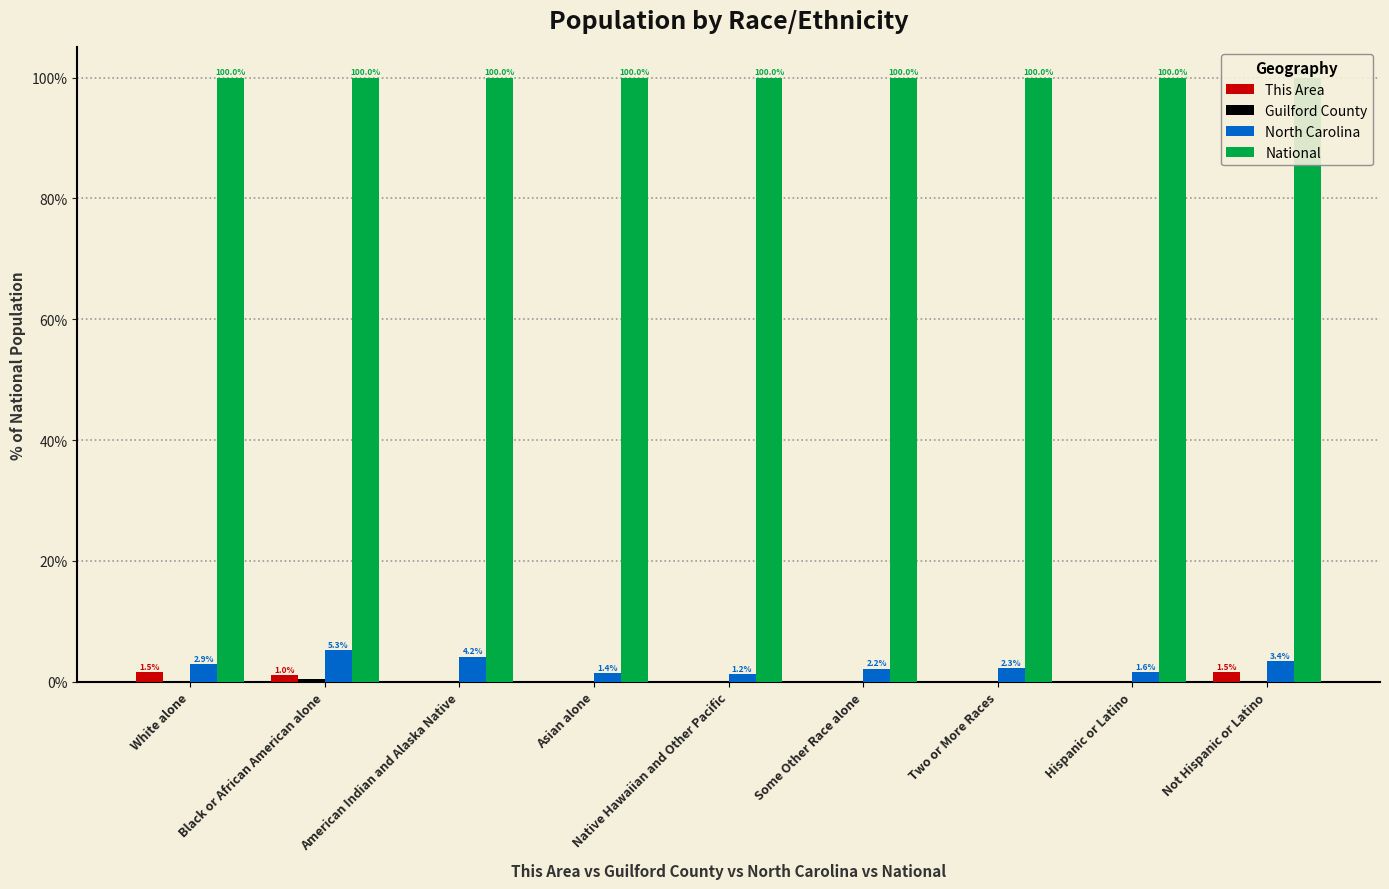

What is the total value across all series at Asian alone?

101.6